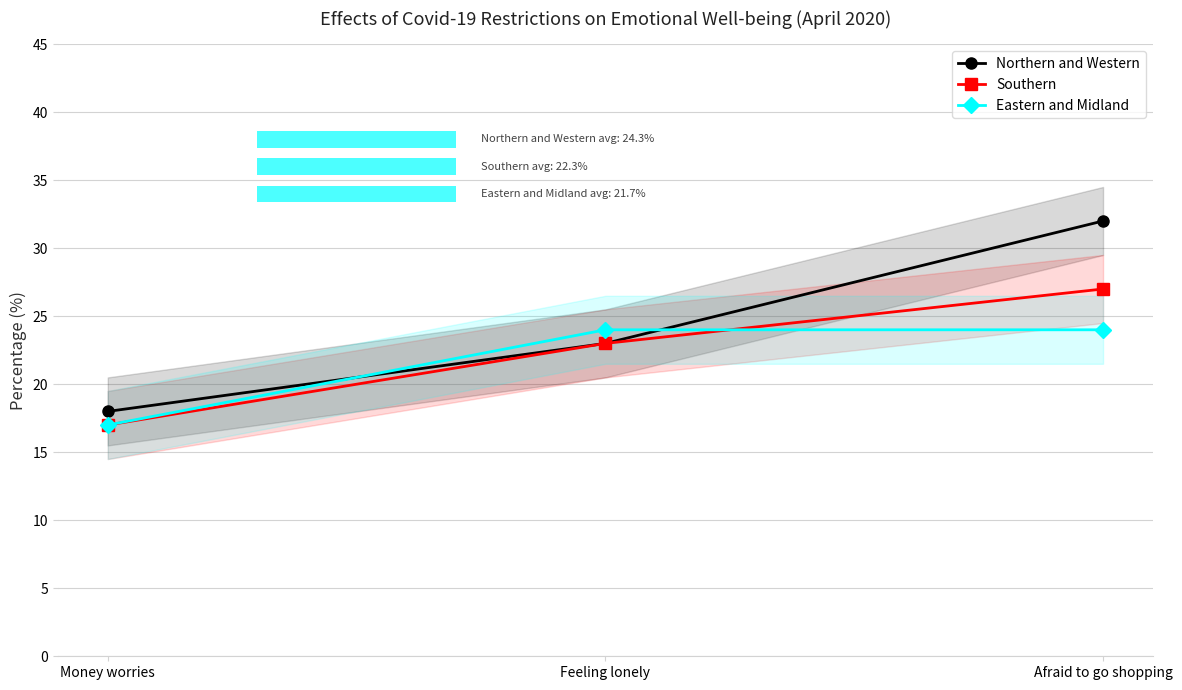

Does the chart contain any negative values?

No